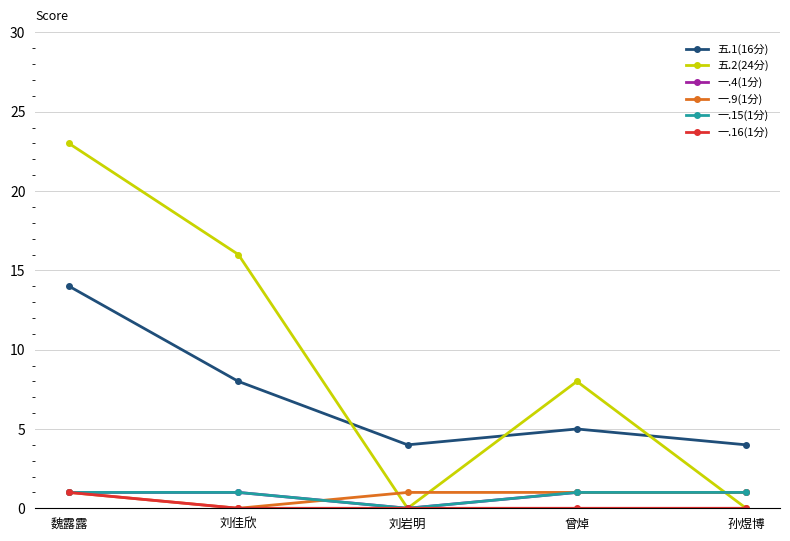

Is this an area chart (filled region under the line)?

No